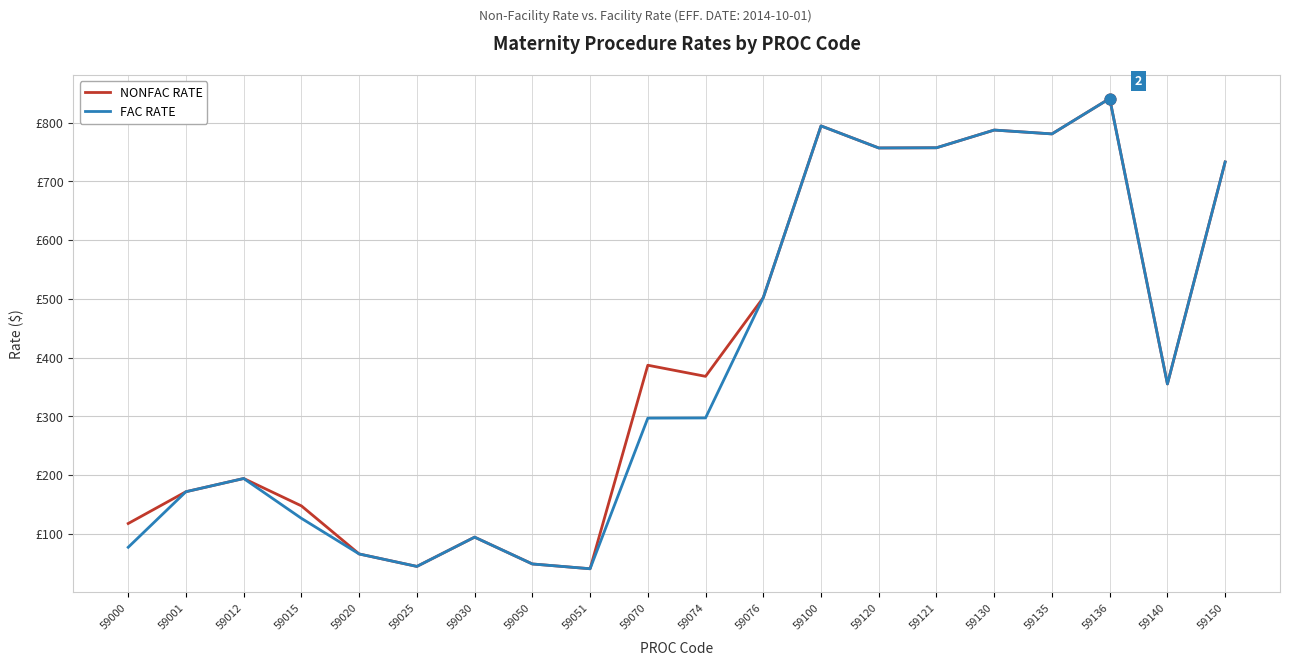

What are all the series names shown in the legend?

NONFAC RATE, FAC RATE